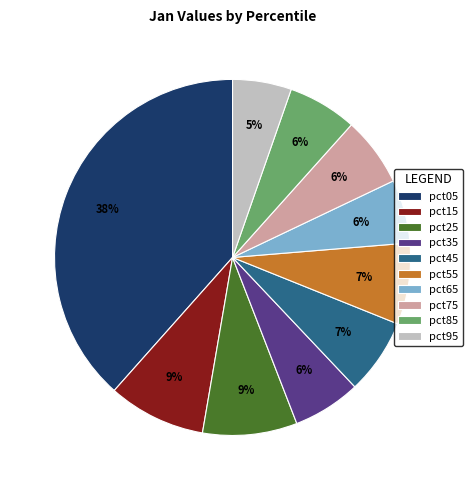

Is there any slice that represents more than half of the pie?

No